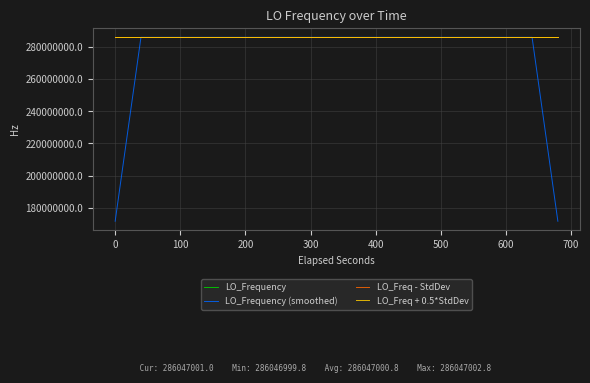

True or false: LO_Frequency (smoothed) has more than 1 points higher than both neighbors.

True